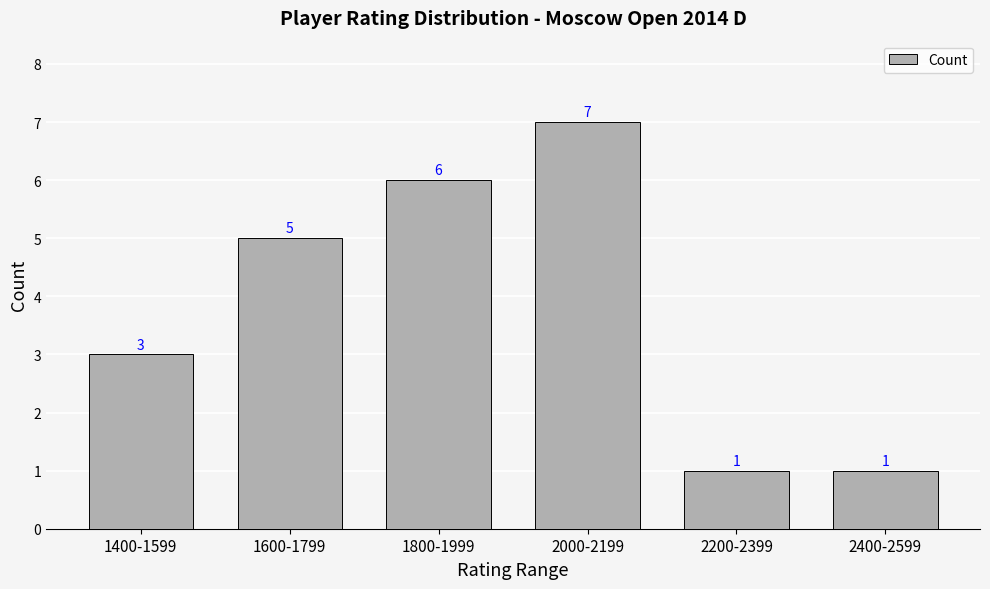

What is the change in value from 1400-1599 to 2000-2199?

+4